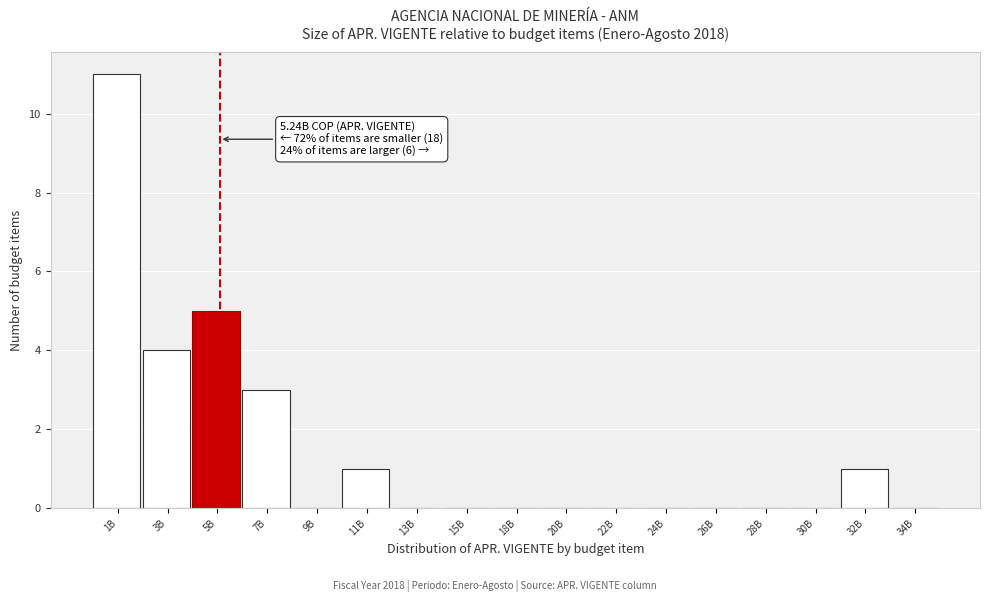

Reading left to right, transcribe all the data shown in this chart.

1B=11	3B=4	5B=5	7B=3	9B=0	11B=1	13B=0	15B=0	18B=0	20B=0	22B=0	24B=0	26B=0	28B=0	30B=0	32B=1	34B=0